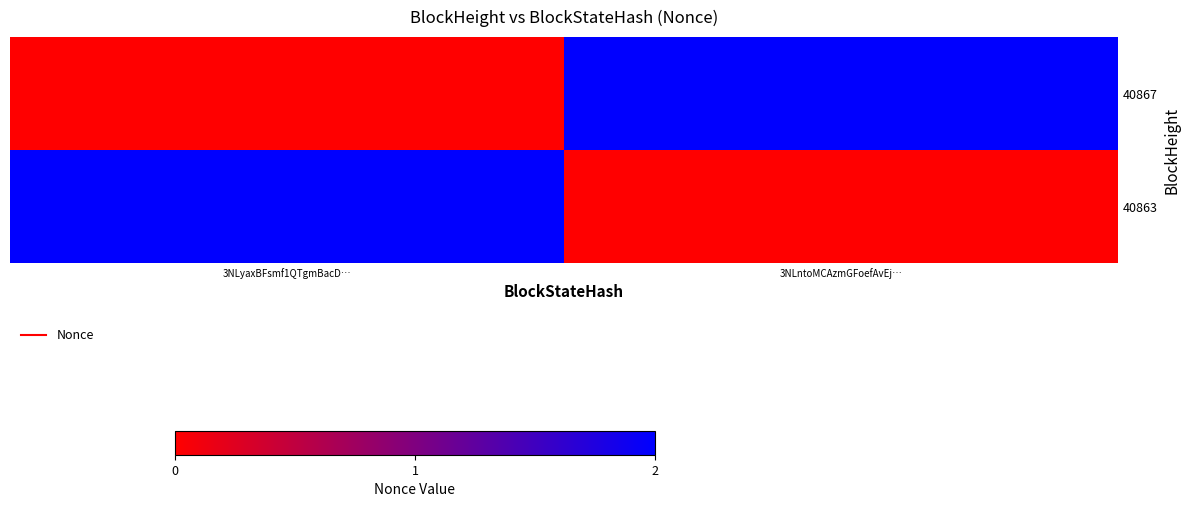

Between 3NLyaxBFsmf1QTgmBacD… and 3NLntoMCAzmGFoefAvEj…, which series saw the biggest shift?

40867